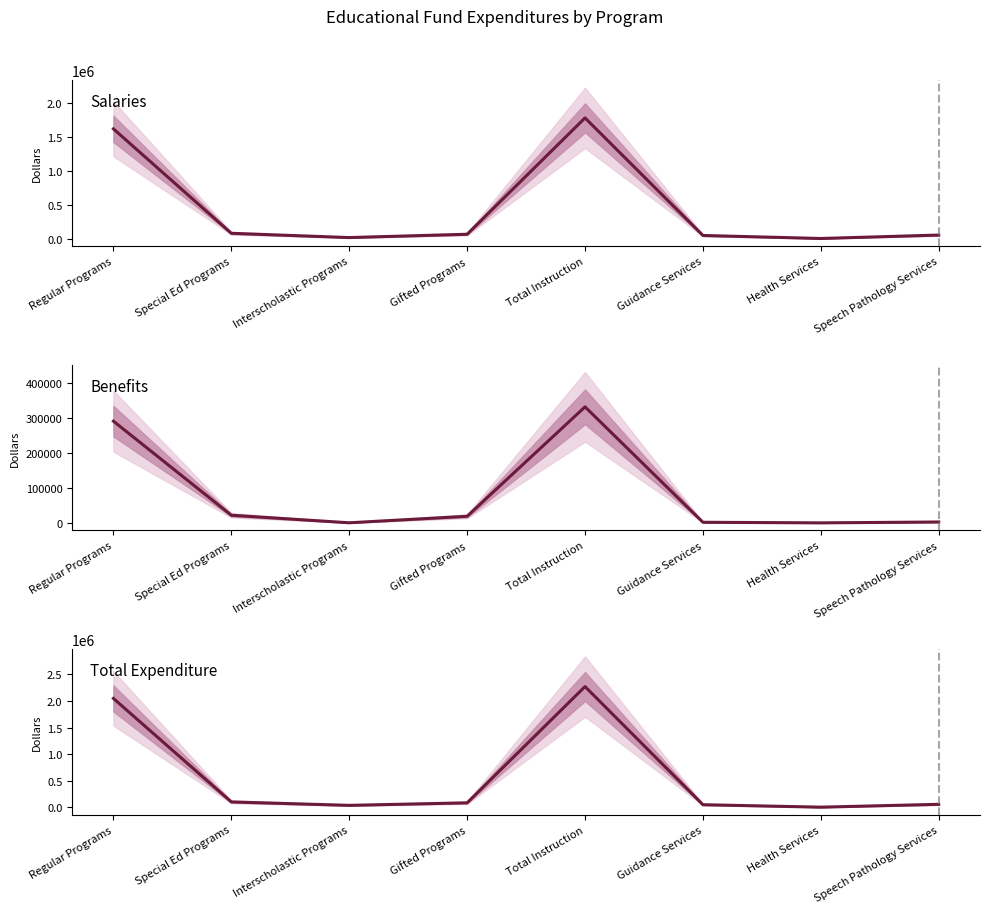

True or false: Benefits and Salaries cross at least once.

False